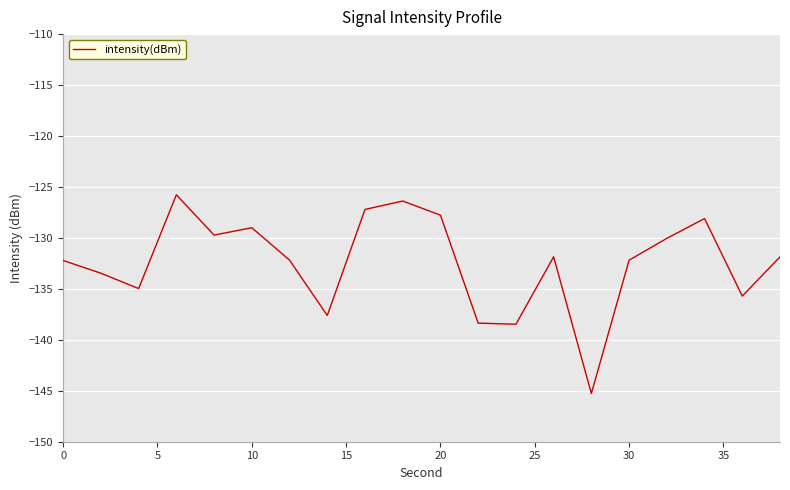

What is the smallest value displayed?

-145.3